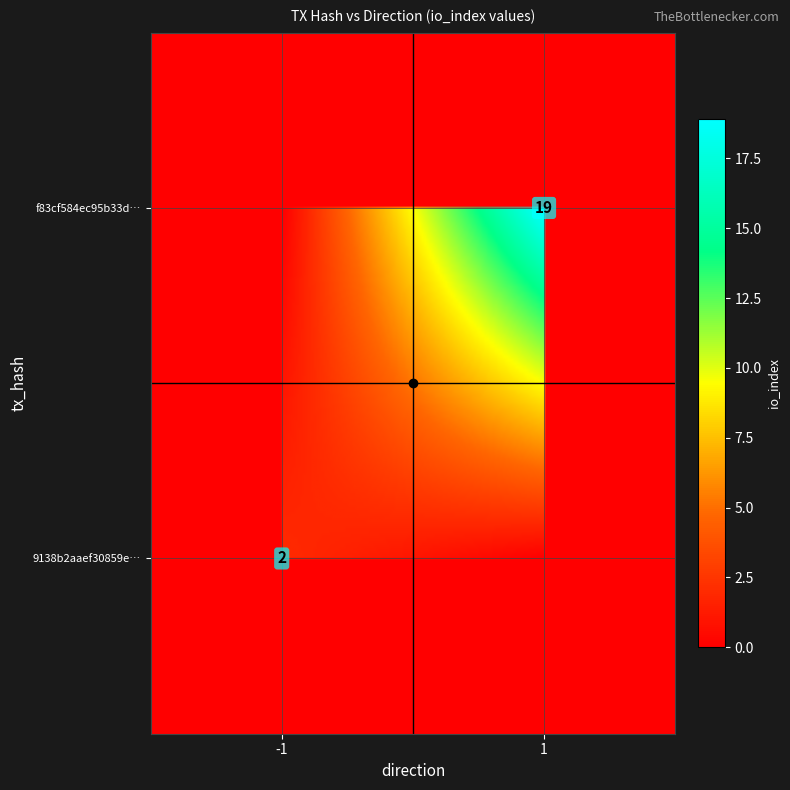

At how many categories does at least one series exceed 1?

1